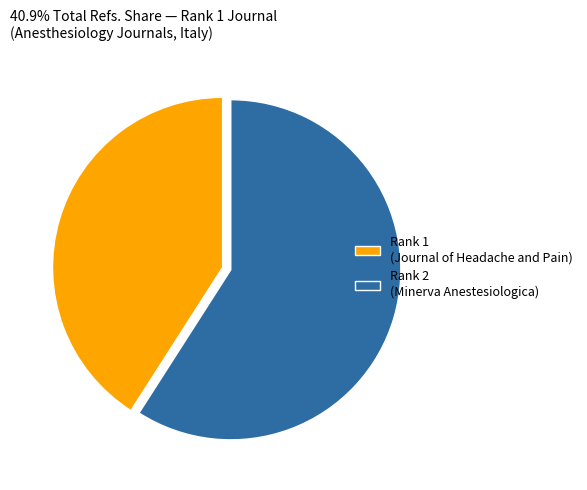

Rank the categories by value from highest to lowest.

Rank 2 (Minerva Anestesiologica), Rank 1 (Journal of Headache and Pain)